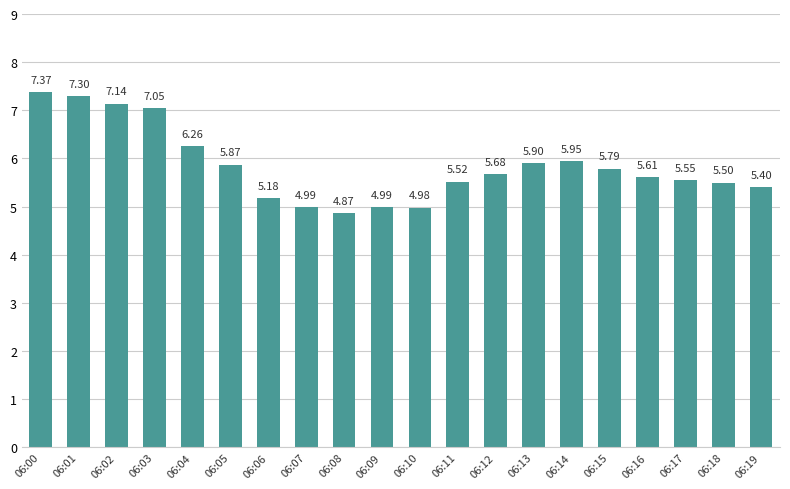

The chart shows a value of 2.9 at 06:12. True or false?

False